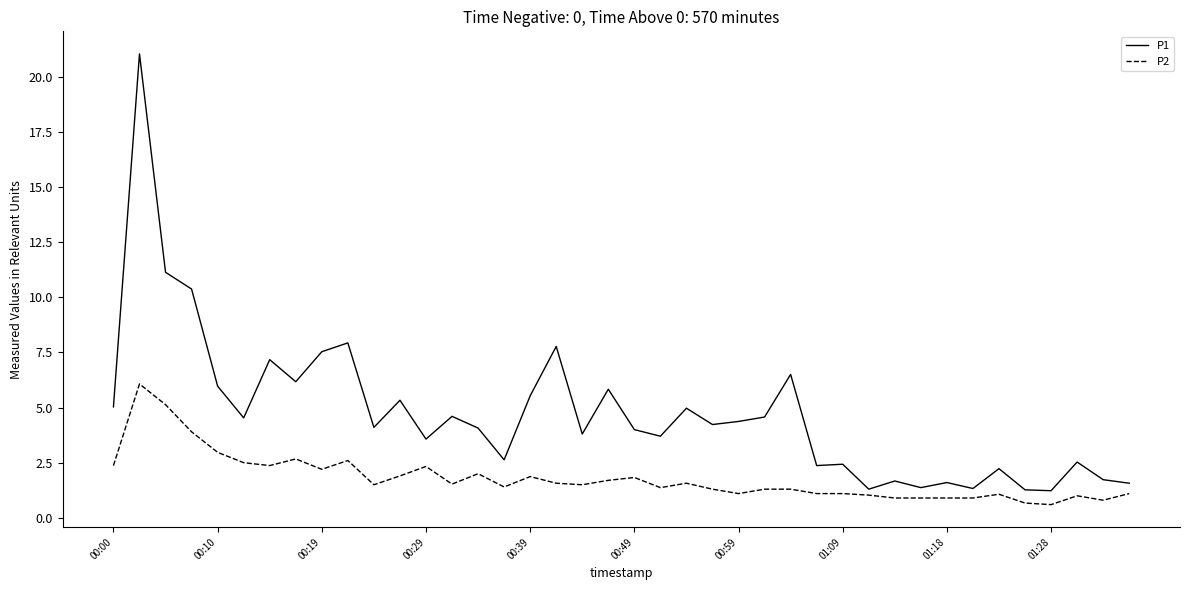

How many lines are shown in the chart?

2